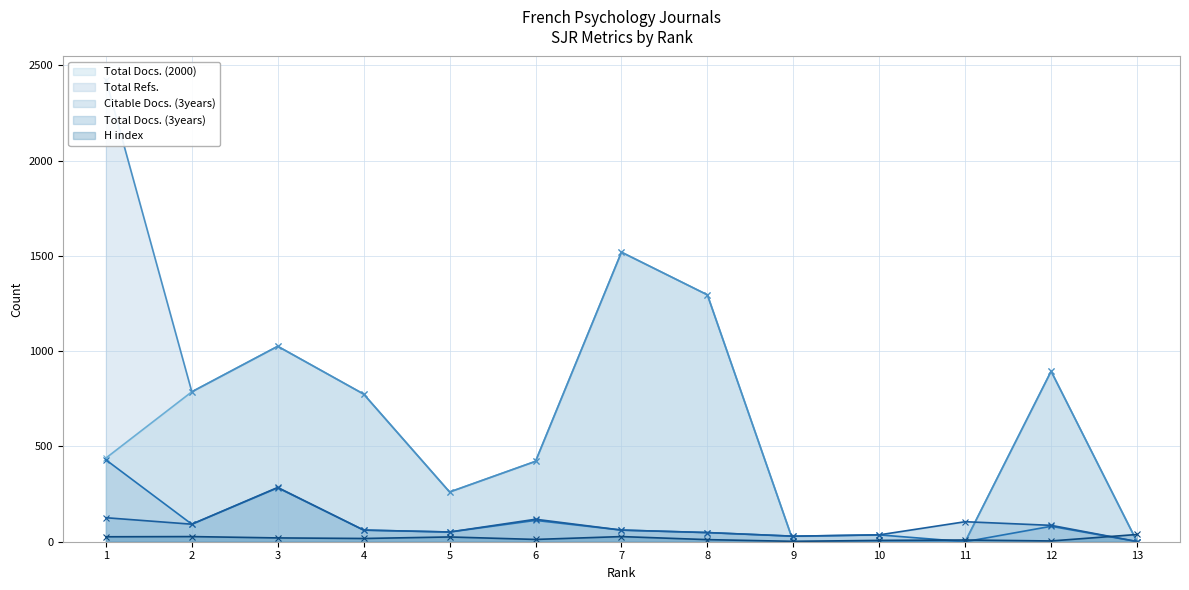

What are all the series names shown in the legend?

H index, Total Docs. (3years), Citable Docs. (3years), Total Docs. (2000), Total Refs.